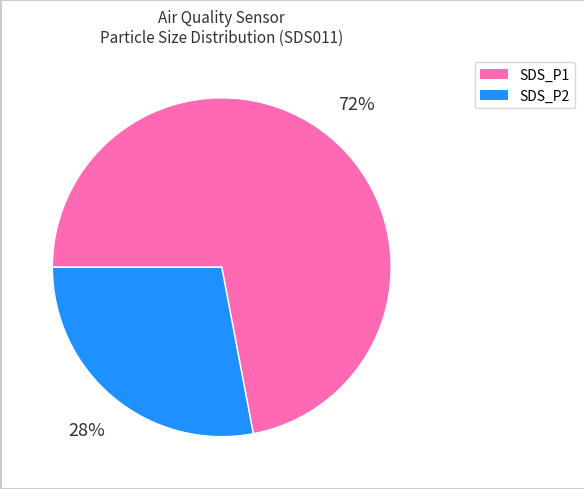

Is the sum of SDS_P1 and SDS_P2 greater than half?

Yes